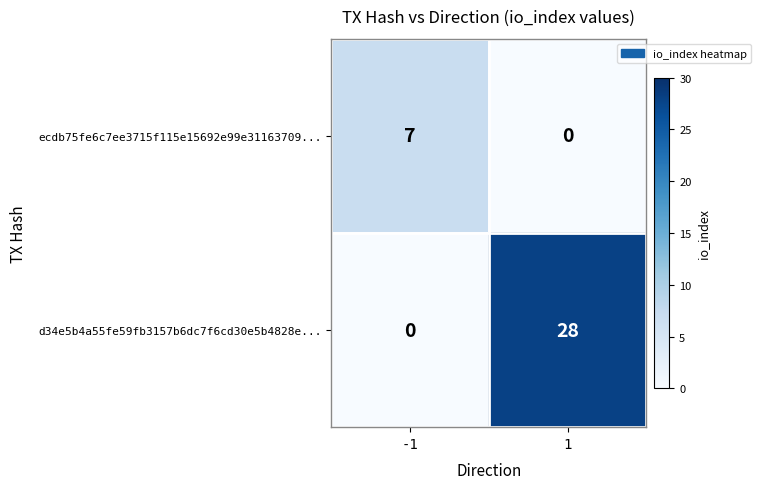

List the series in order of their peak value, highest first.

d34e5b4a55fe59fb3157b6dc7f6cd30e5b4828e..., ecdb75fe6c7ee3715f115e15692e99e31163709...